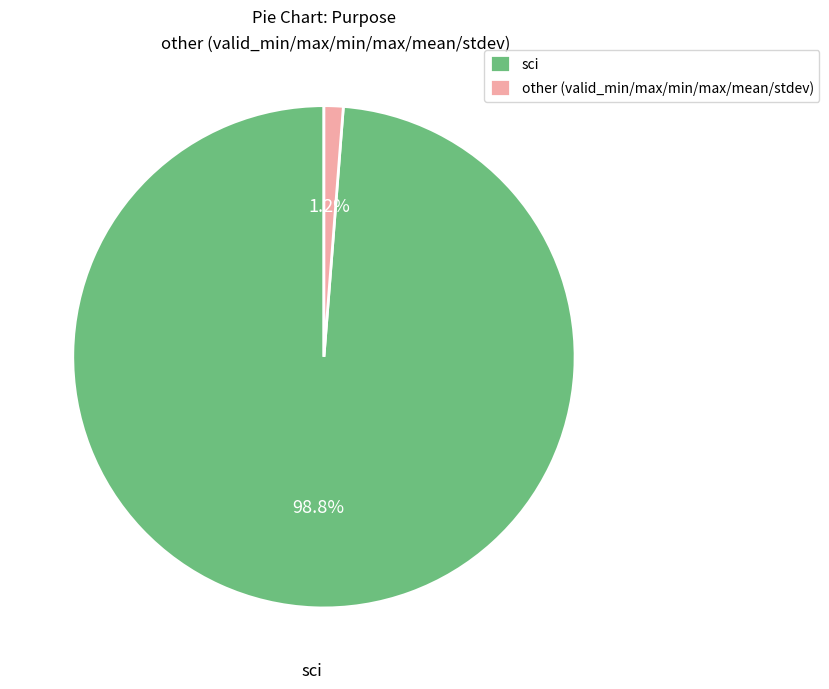

How much of the chart is everything except other (valid_min/max/min/max/mean/stdev)?

98.8%